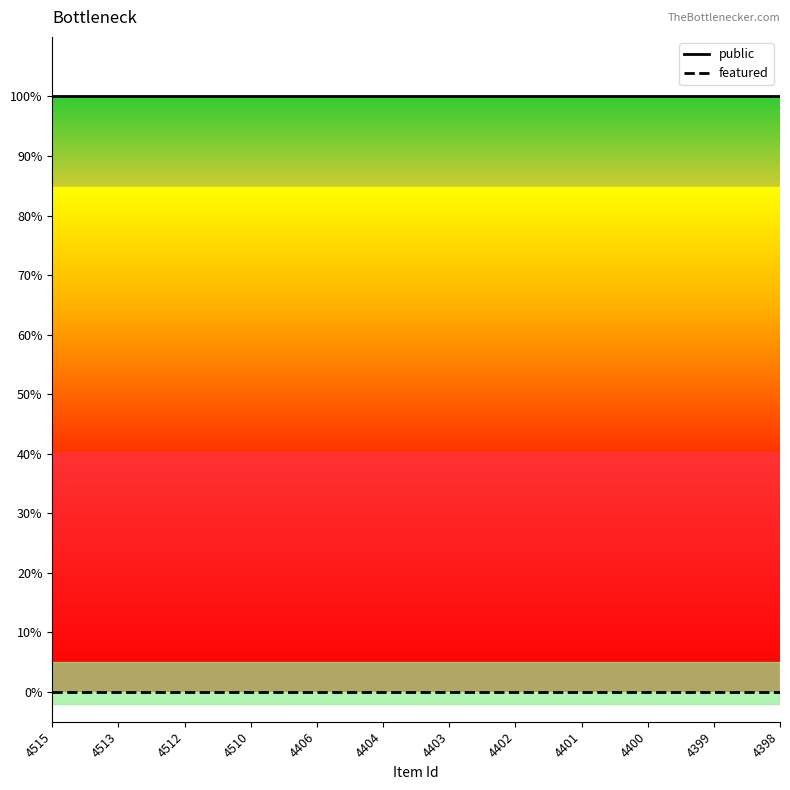

Which series has the largest total across all categories?

public